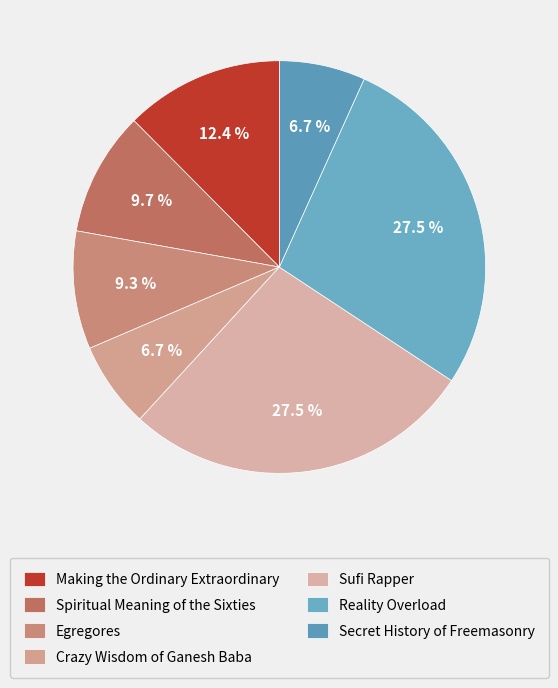

Combined, do Sufi Rapper and Making the Ordinary Extraordinary account for over 50%?

No